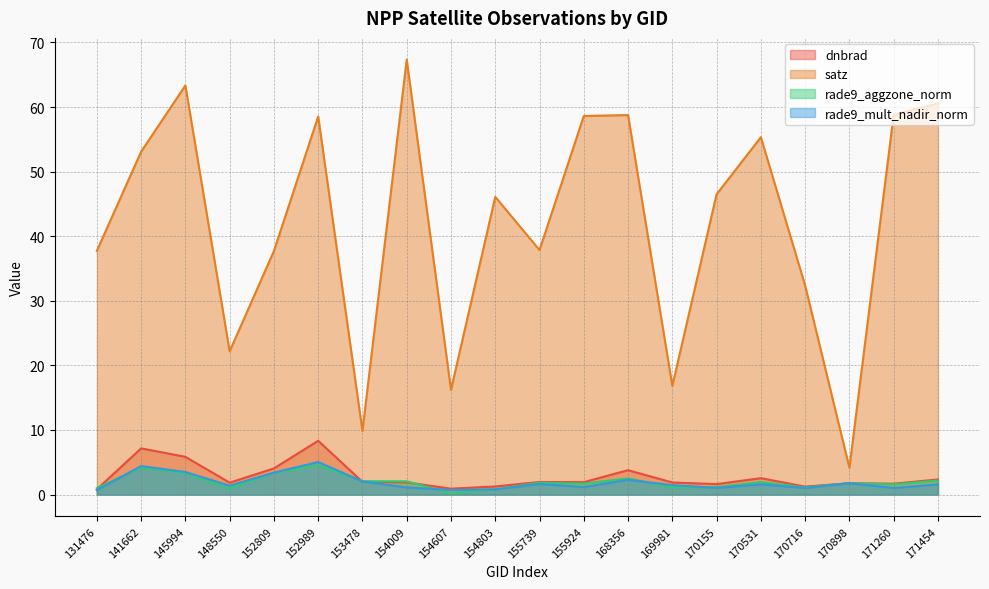

What is the difference between the maximum and minimum values in the rade9_aggzone_norm series?

4.4